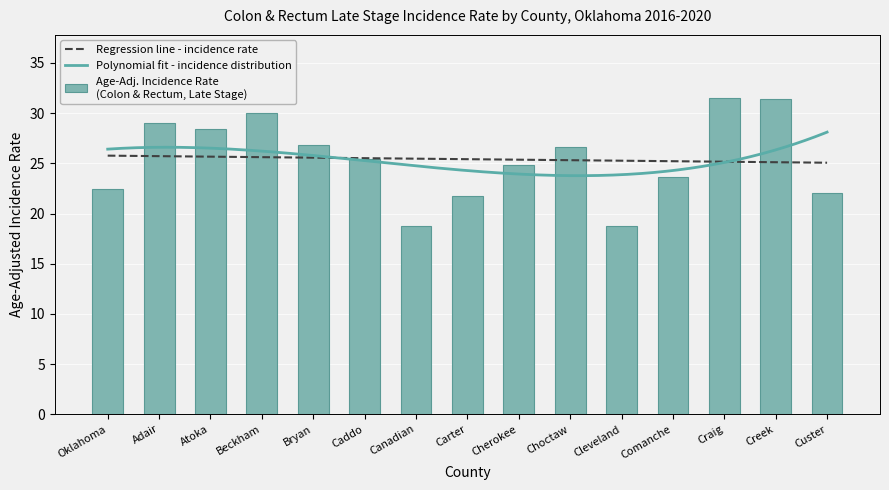

What is the value of the 2nd bar from the left?

29.0